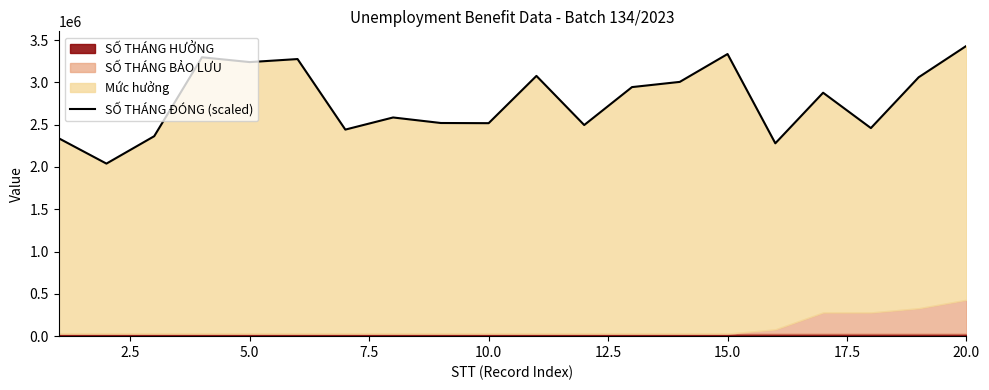

What is the minimum value shown in the chart?

2040000